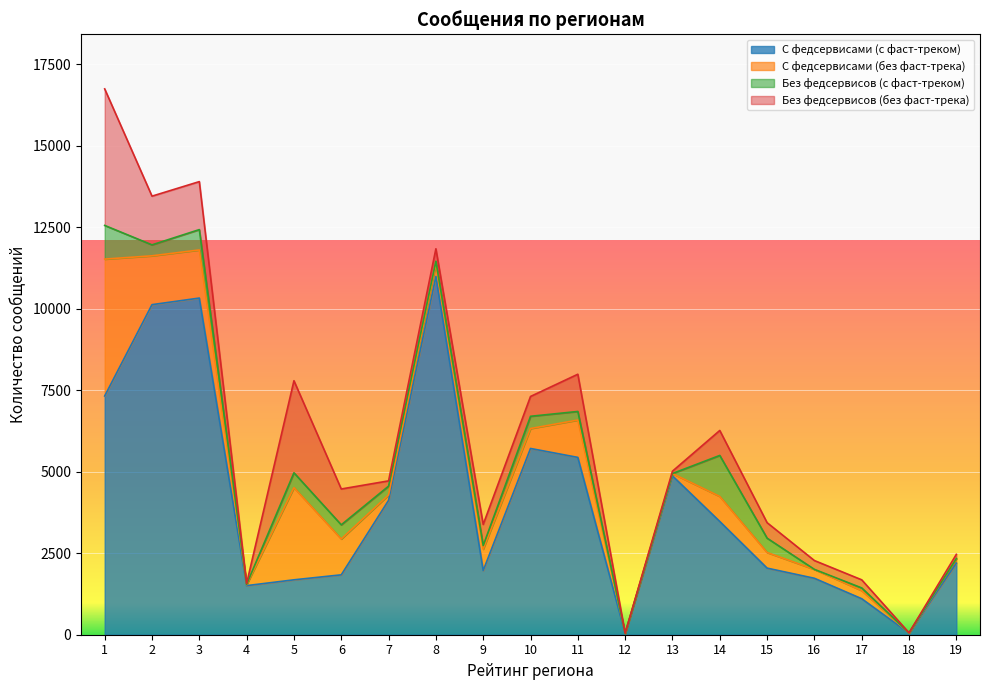

Reading left to right, transcribe all the data shown in this chart.

С федсервисами (с фаст-треком): 7322	10124	10326	1506	1684	1837	4122	10987	1969	5713	5439	36	4872	3474	2043	1731	1104	48	2196
С федсервисами (без фаст-трека): 4199	1498	1476	28	2827	1100	165	385	656	611	1146	6	72	767	479	272	249	4	132
Без федсервисов (с фаст-треком): 1033	336	624	13	456	434	270	84	109	376	263	0	0	1258	440	1	82	4	8
Без федсервисов (без фаст-трека): 4188	1494	1472	27	2824	1099	162	382	649	608	1142	6	72	766	475	271	249	4	129